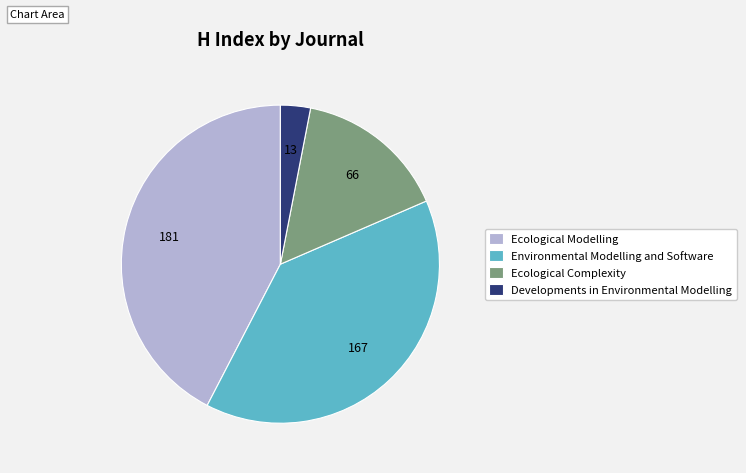

Is there a majority slice in this chart?

No